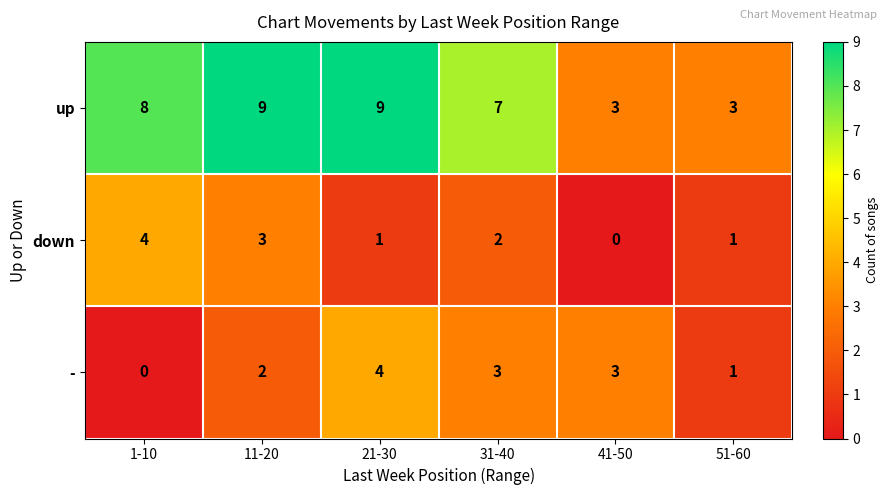

Reading left to right, transcribe all the data shown in this chart.

up: 8	9	9	7	3	3
down: 4	3	1	2	0	1
-: 0	2	4	3	3	1